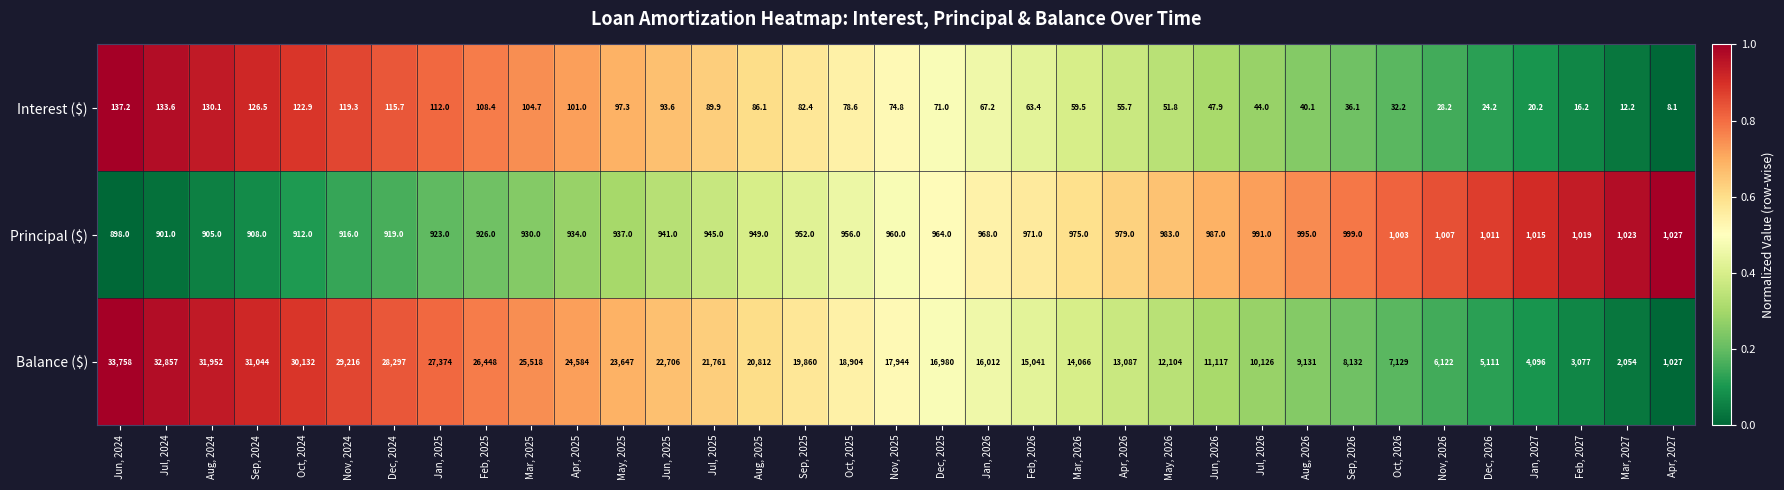

Rank the categories by Balance ($) value from highest to lowest.

Jun, 2024, Jul, 2024, Aug, 2024, Sep, 2024, Oct, 2024, Nov, 2024, Dec, 2024, Jan, 2025, Feb, 2025, Mar, 2025, Apr, 2025, May, 2025, Jun, 2025, Jul, 2025, Aug, 2025, Sep, 2025, Oct, 2025, Nov, 2025, Dec, 2025, Jan, 2026, Feb, 2026, Mar, 2026, Apr, 2026, May, 2026, Jun, 2026, Jul, 2026, Aug, 2026, Sep, 2026, Oct, 2026, Nov, 2026, Dec, 2026, Jan, 2027, Feb, 2027, Mar, 2027, Apr, 2027